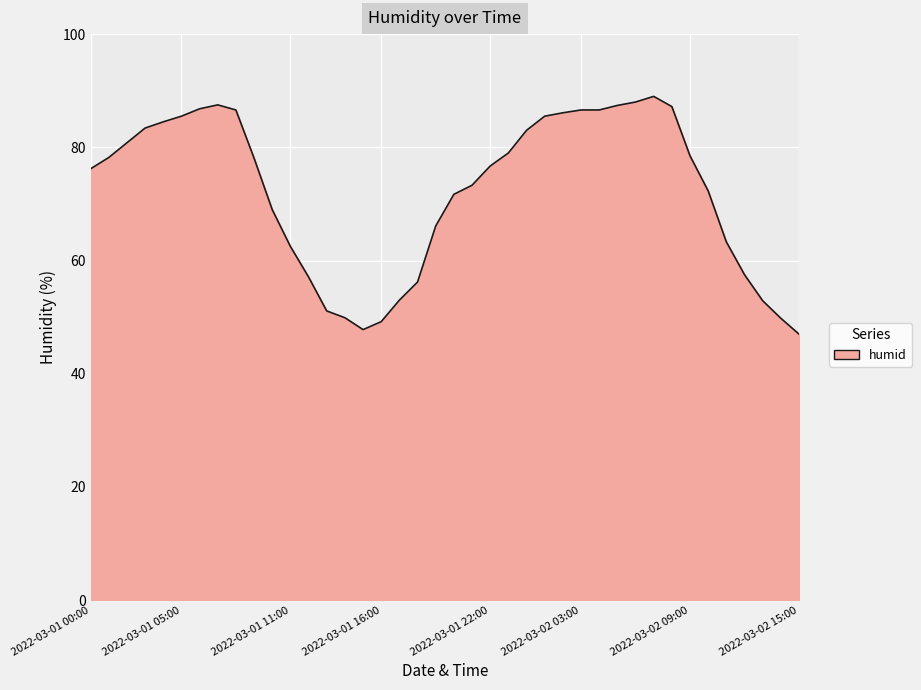

What is the difference between the maximum and minimum values?

42.0